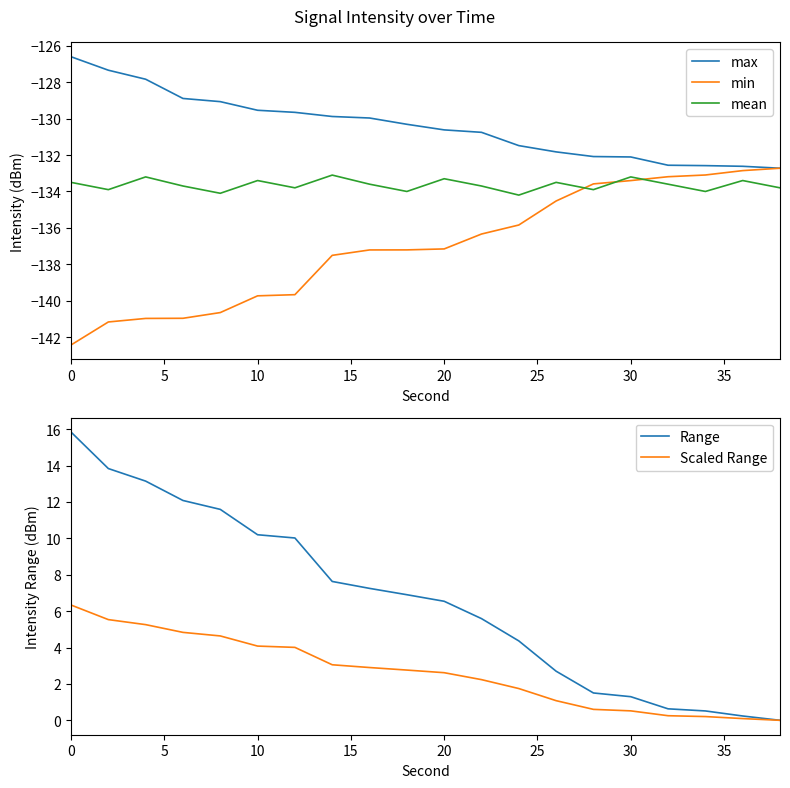

Reading left to right, list all the values displayed in this chart.

max: -126.6	-127.3	-127.8	-128.9	-129.1	-129.5	-129.7	-129.9	-130.0	-130.3	-130.6	-130.7	-131.5	-131.8	-132.1	-132.1	-132.6	-132.6	-132.6	-132.7
min: -142.4	-141.2	-141.0	-141.0	-140.7	-139.7	-139.7	-137.5	-137.2	-137.2	-137.2	-136.3	-135.8	-134.5	-133.6	-133.4	-133.2	-133.1	-132.9	-132.7
mean: -133.5	-133.9	-133.2	-133.7	-134.1	-133.4	-133.8	-133.1	-133.6	-134.0	-133.3	-133.7	-134.2	-133.5	-133.9	-133.2	-133.6	-134.0	-133.4	-133.8
Range: 15.8	13.8	13.1	12.1	11.6	10.2	10.0	7.6	7.3	6.9	6.5	5.6	4.4	2.7	1.5	1.3	0.6	0.5	0.2	0.0
Scaled Range: 6.3	5.5	5.3	4.8	4.6	4.1	4.0	3.1	2.9	2.8	2.6	2.2	1.7	1.1	0.6	0.5	0.3	0.2	0.1	0.0